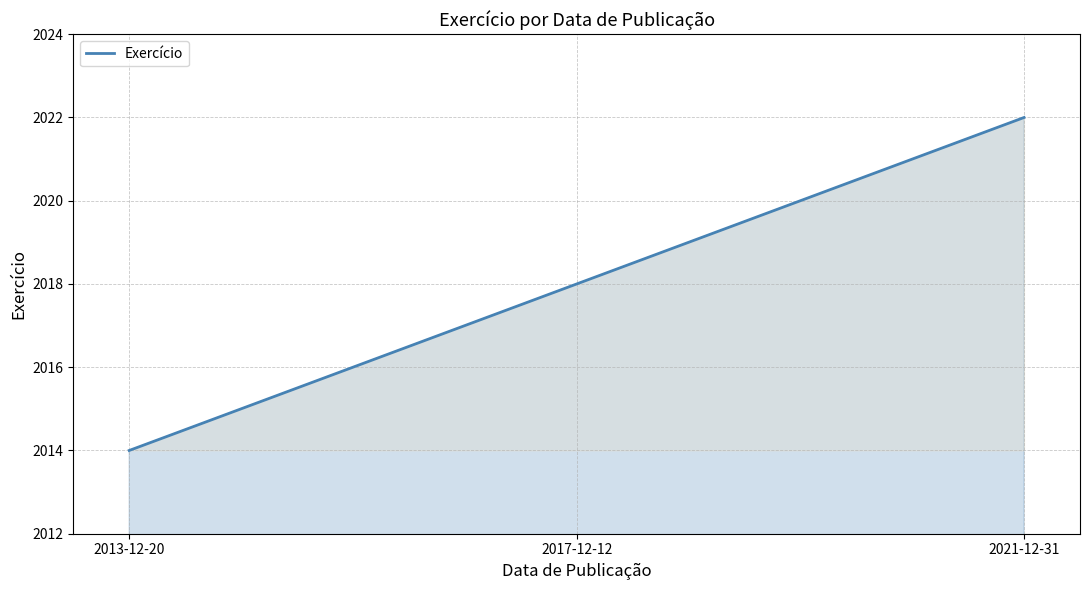

Rank the categories by value from lowest to highest.

2013-12-20, 2017-12-12, 2021-12-31